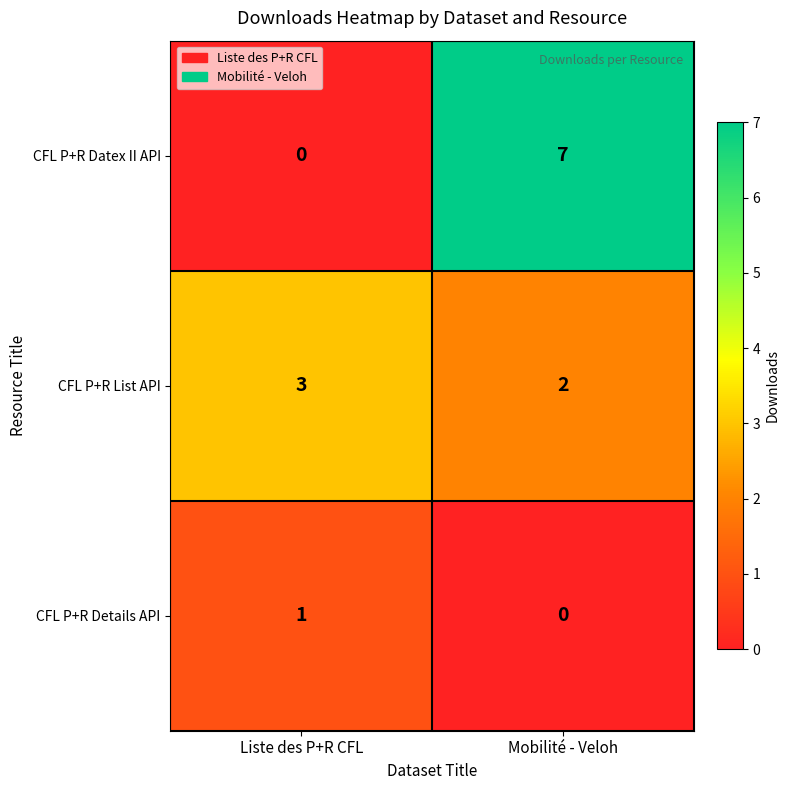

Is it true that CFL P+R List API equals 5 at Liste des P+R CFL?

False